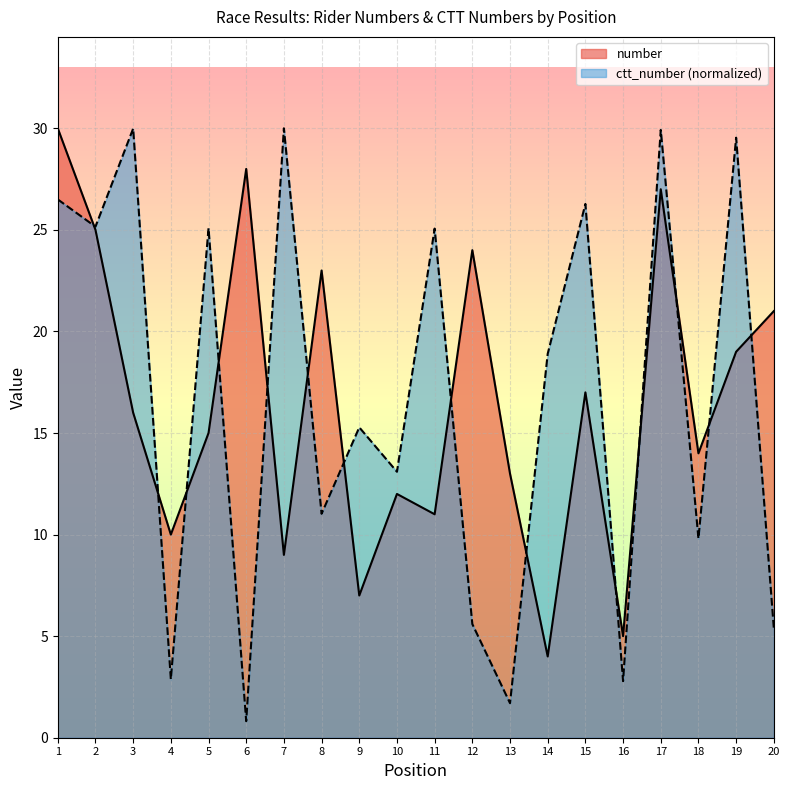

Does the chart display data point markers on the line(s)?

No